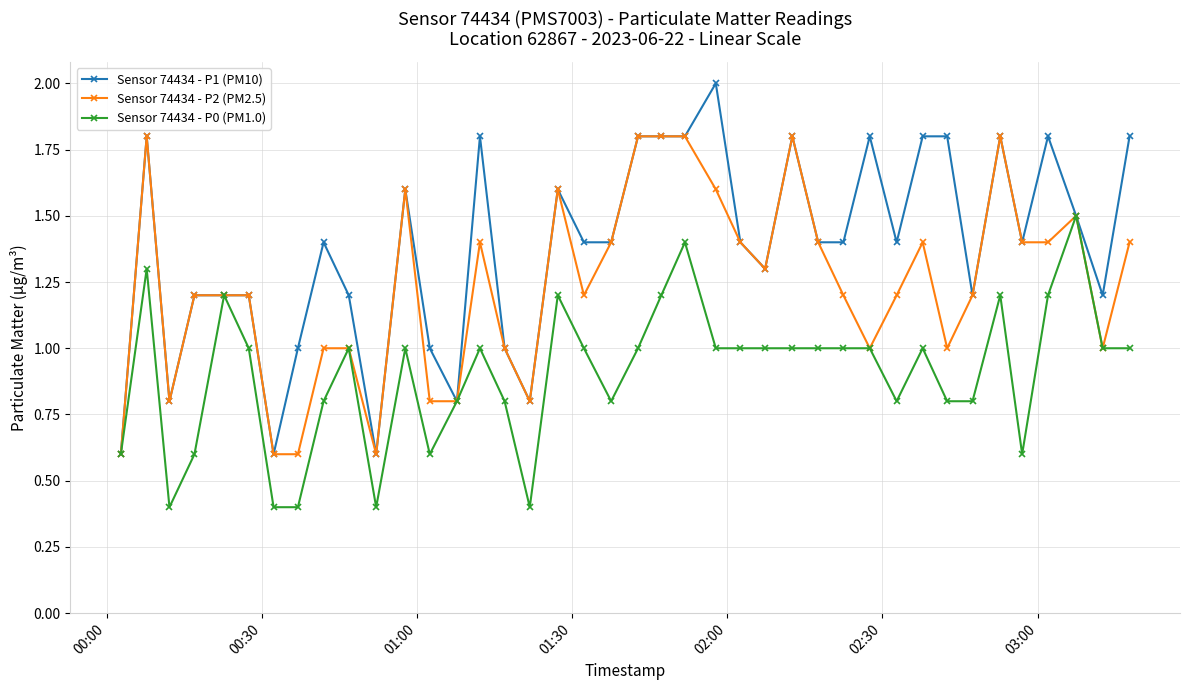

What is the value of the Sensor 74434 - P1 (PM10) point at the 3rd from the left?

0.8